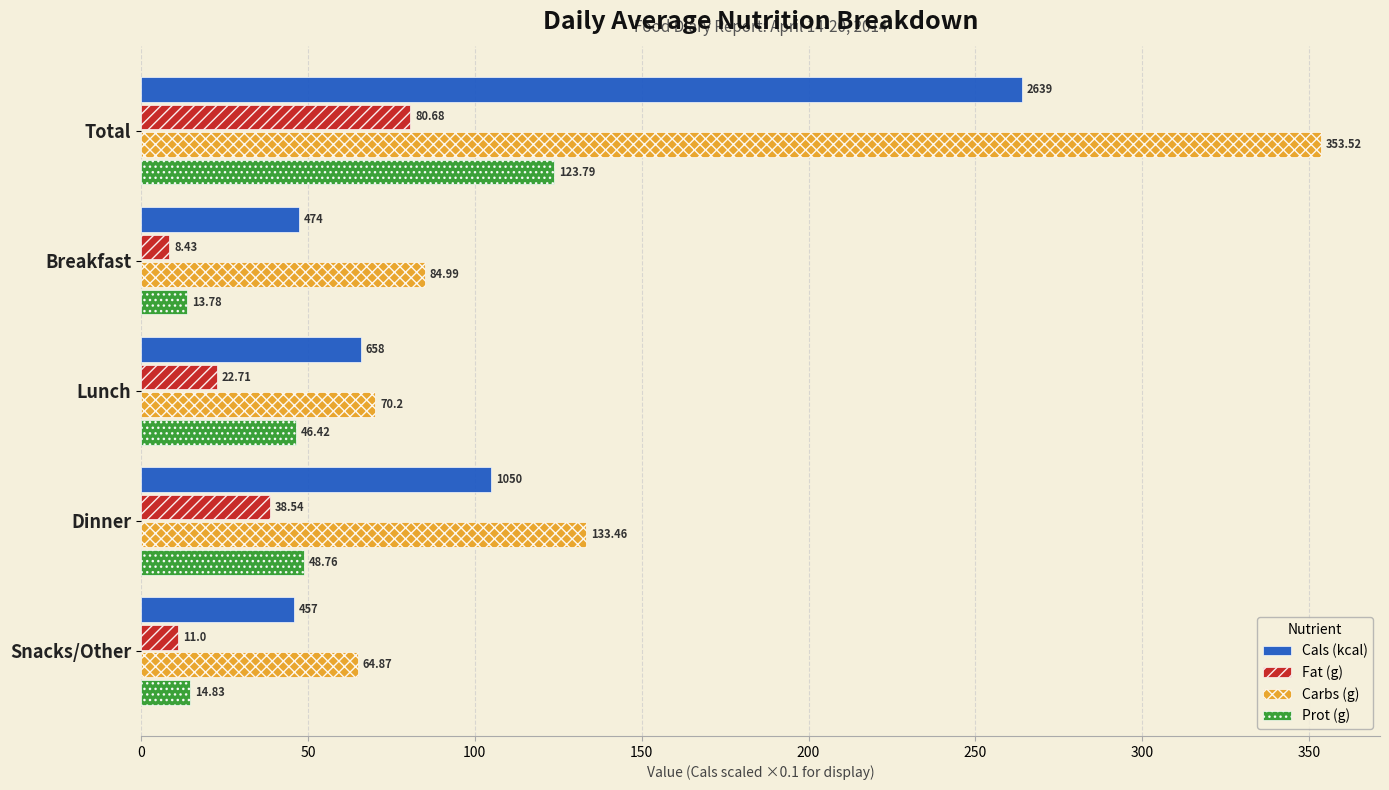

Rank the categories by Carbs (g) value from highest to lowest.

Total, Dinner, Breakfast, Lunch, Snacks/Other